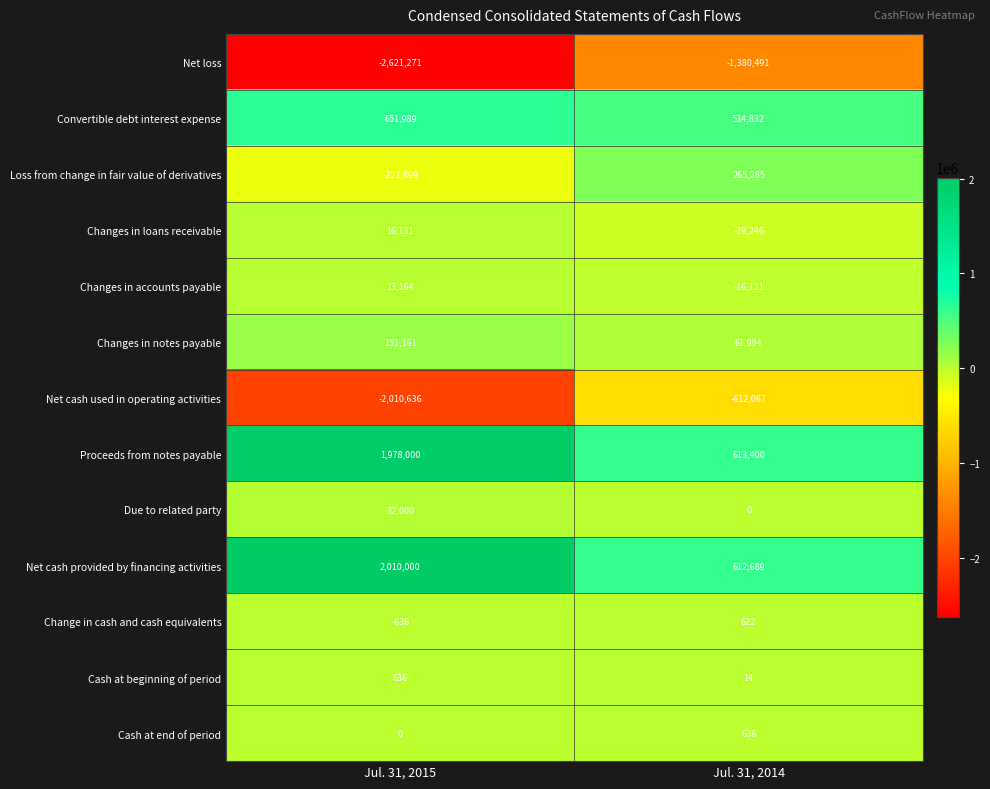

What is the difference between the Net cash used in operating activities values at Jul. 31, 2014 and Jul. 31, 2015?

1398569